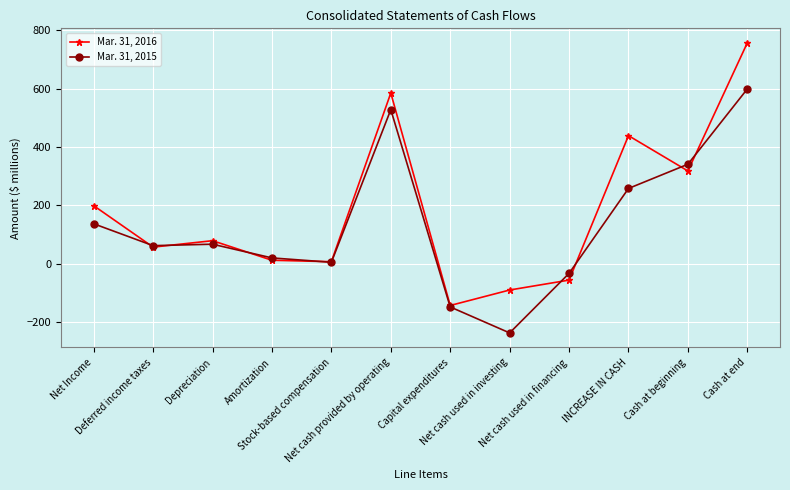

Count the number of categories in the chart.

12